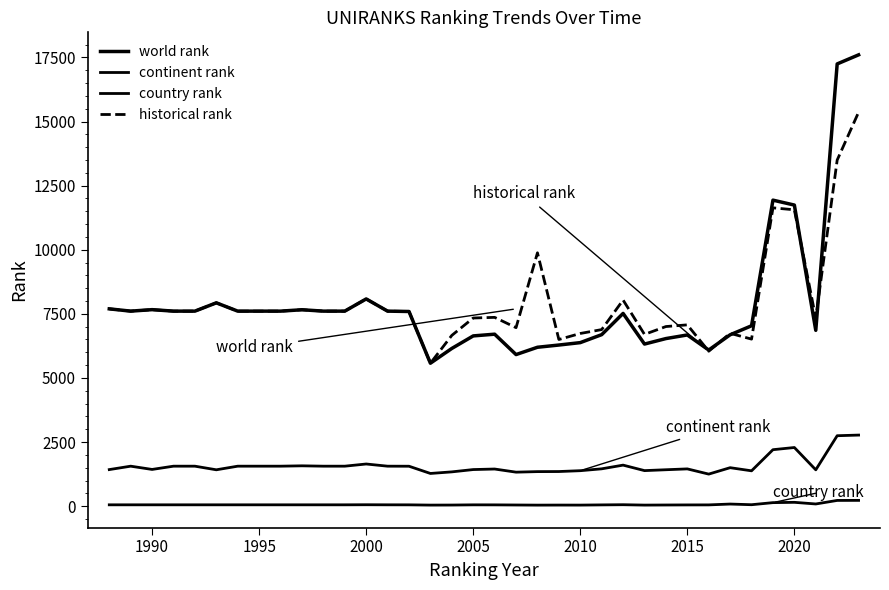

How many interior local peaks does the continent rank series have?

8